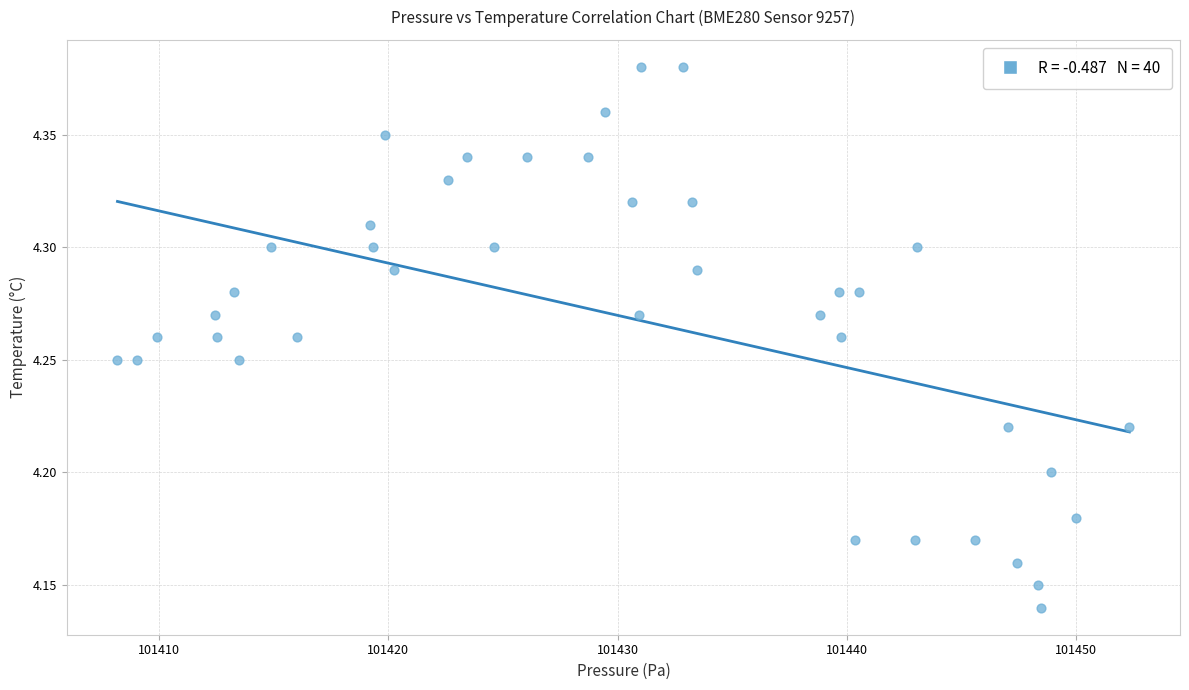

What is the range of X values (max minus min)?

44.1